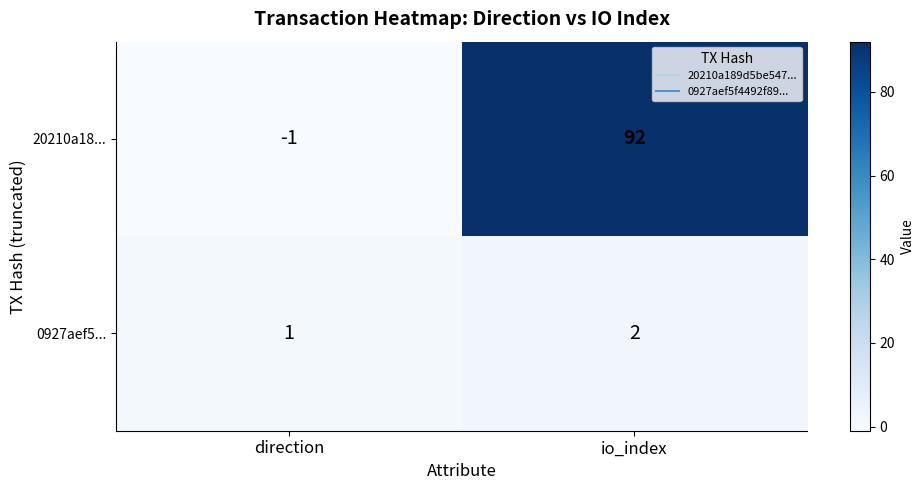

At how many categories does at least one series exceed 84?

1